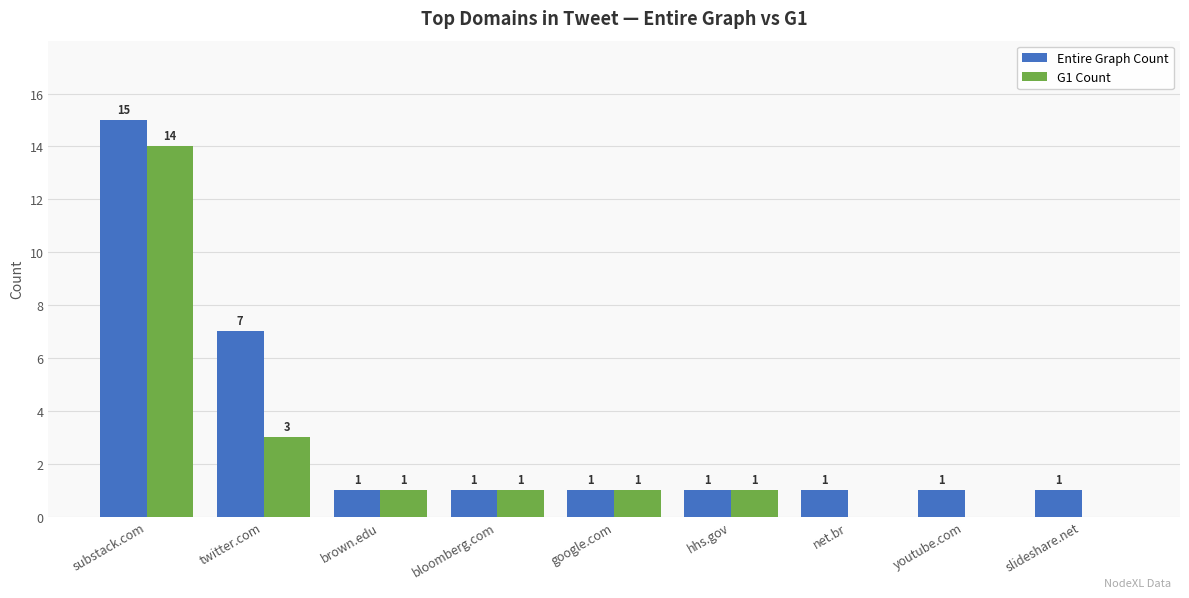

How many groups of bars are there?

9